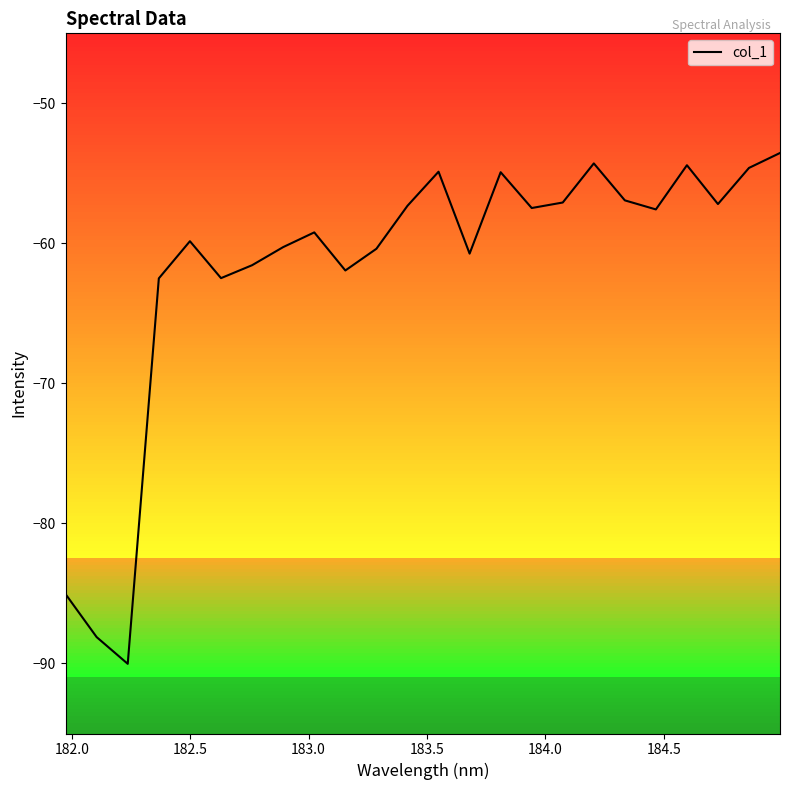

What is the difference between the maximum and minimum values?

36.5